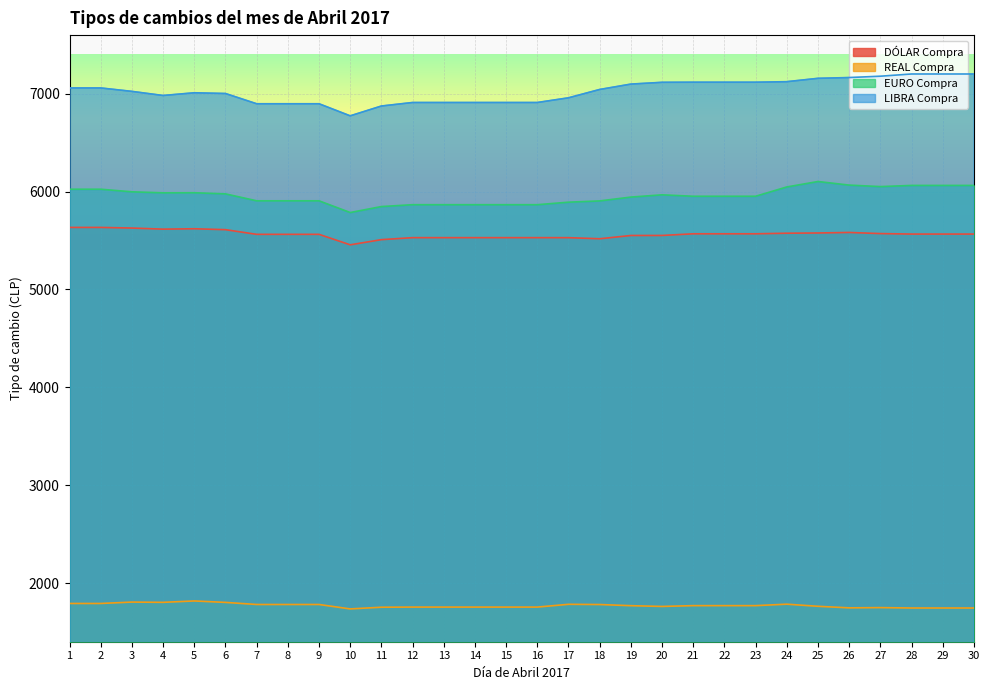

Count the number of categories in the chart.

30